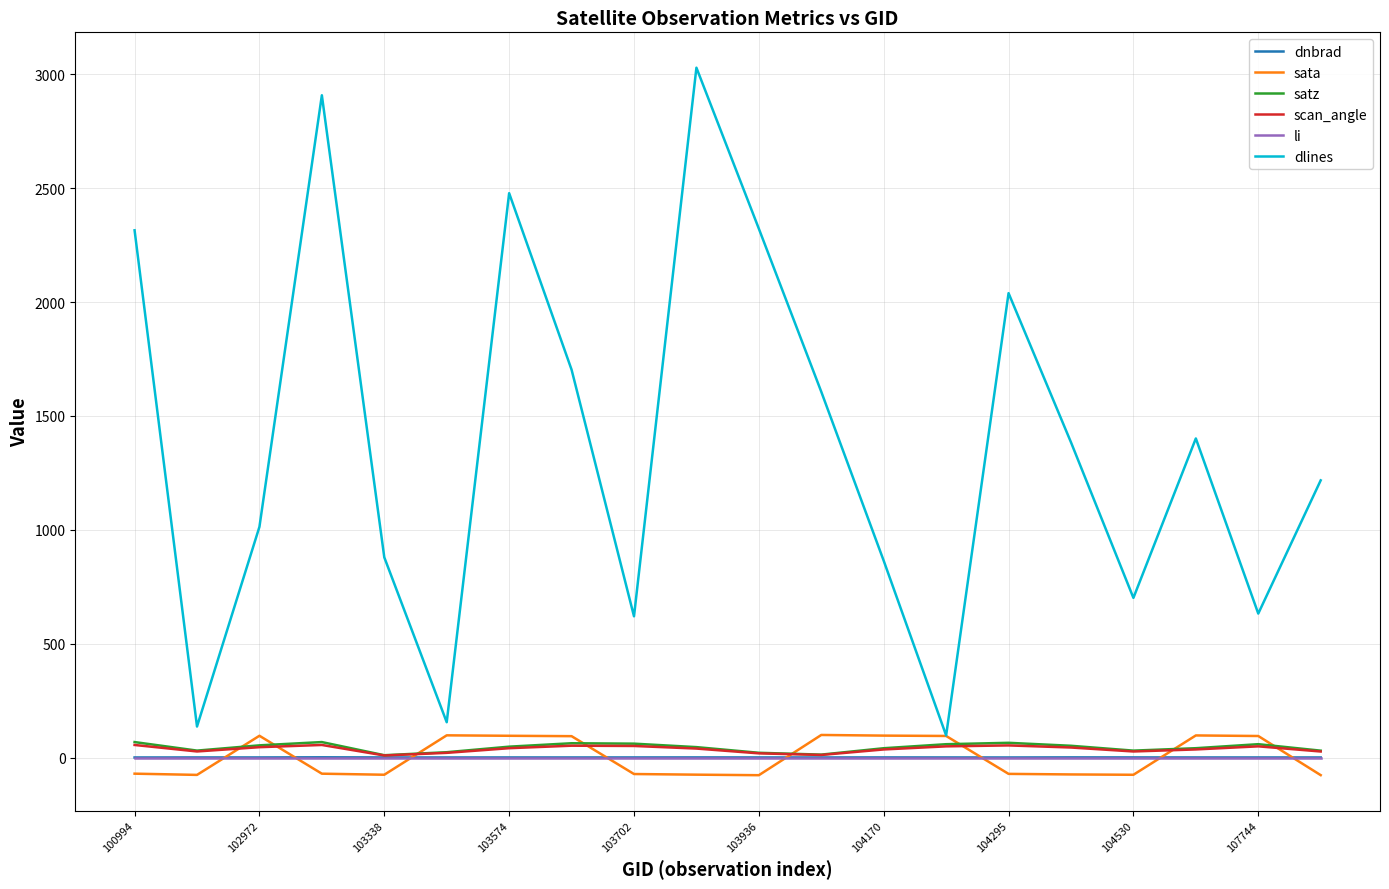

Which series has the largest range (max minus min)?

dlines